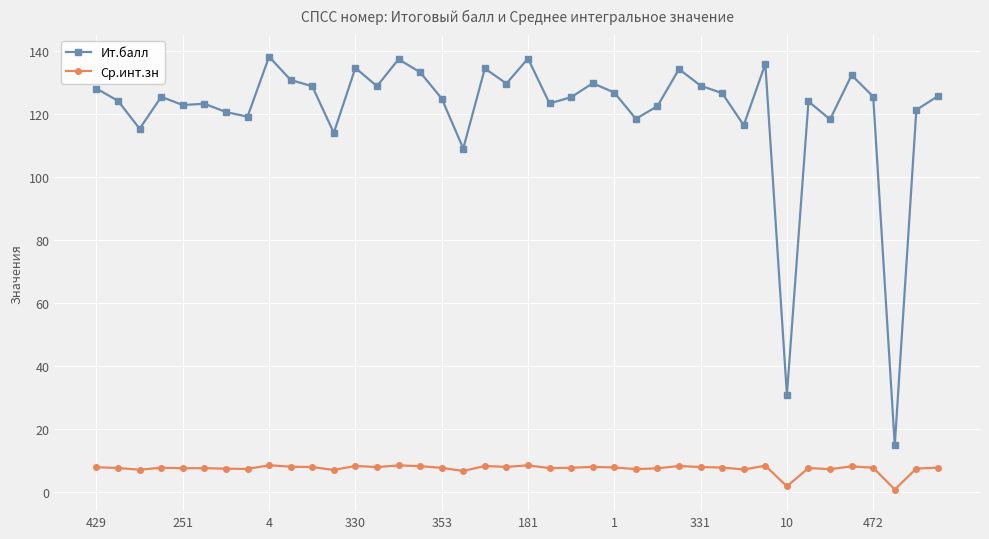

What is the highest value of the Ит.балл series?

138.3